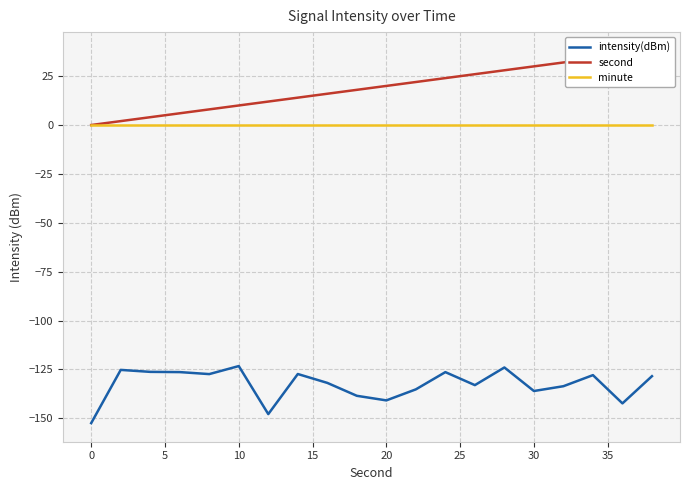

True or false: second and intensity(dBm) intersect in this chart.

False